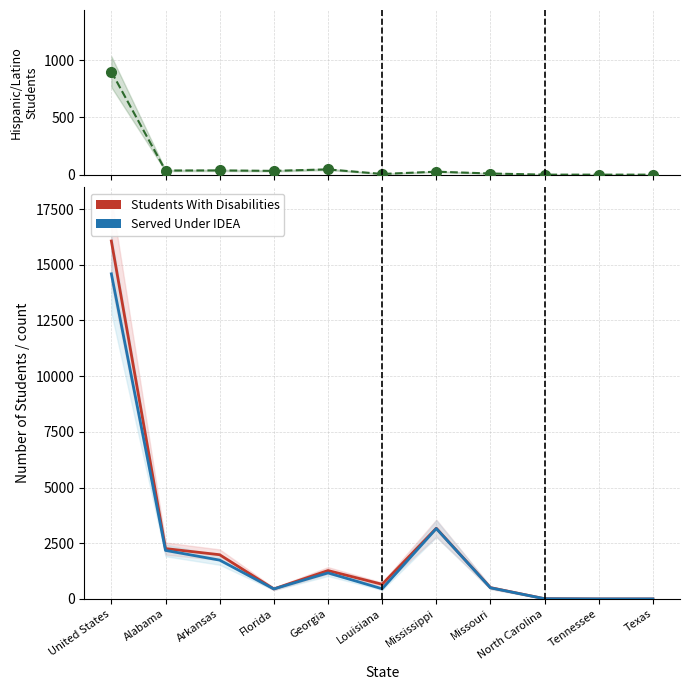

Reading left to right, transcribe all the data shown in this chart.

Hispanic or Latino: 899	36	37	33	46	6	26	10	0	0	0
Students With Disabilities: 16064	2260	1984	449	1274	657	3172	507	11	0	0
Served Under IDEA: 14591	2178	1742	449	1168	456	3159	499	9	0	0